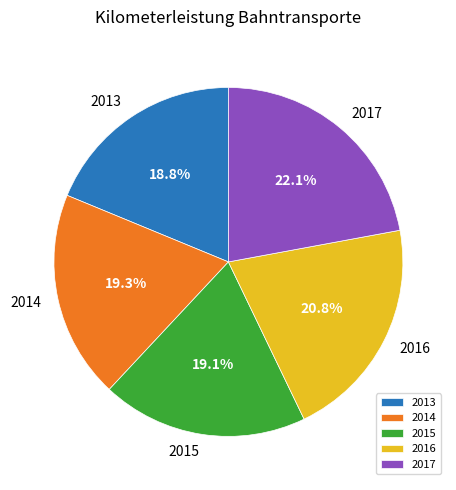

To the nearest percent, what is the difference between the 2017 and 2013 slice percentages?

3%